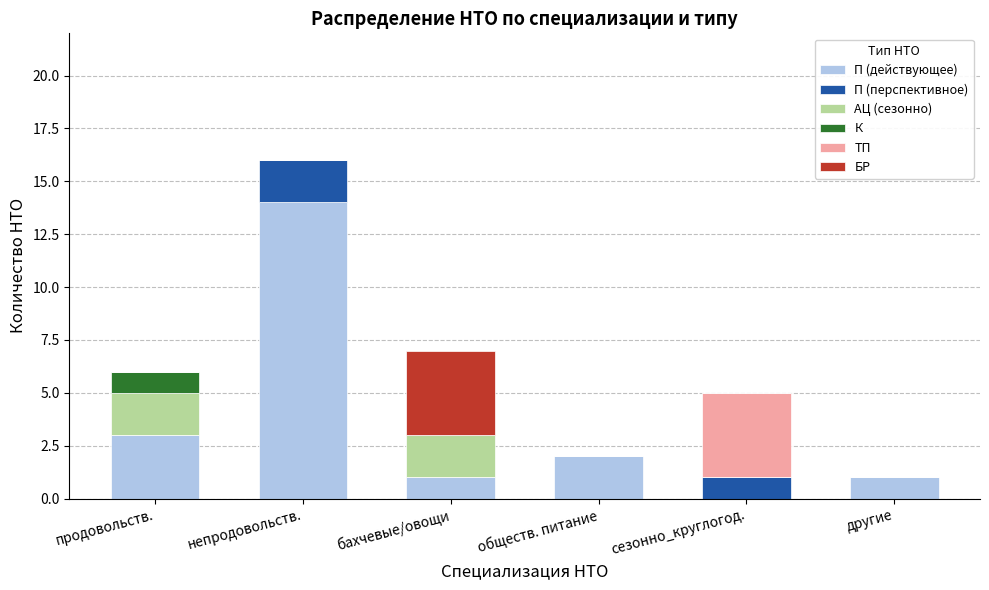

At which label does П (действующее) reach its peak?

непродовольств.